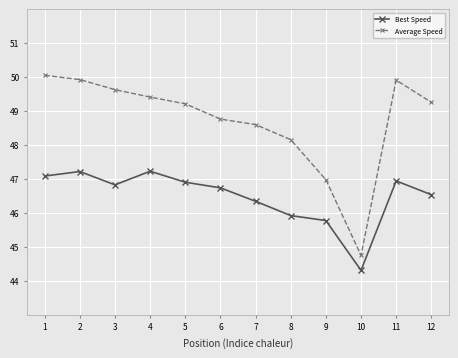

List the series in order of their overall mean, highest first.

Average Speed, Best Speed